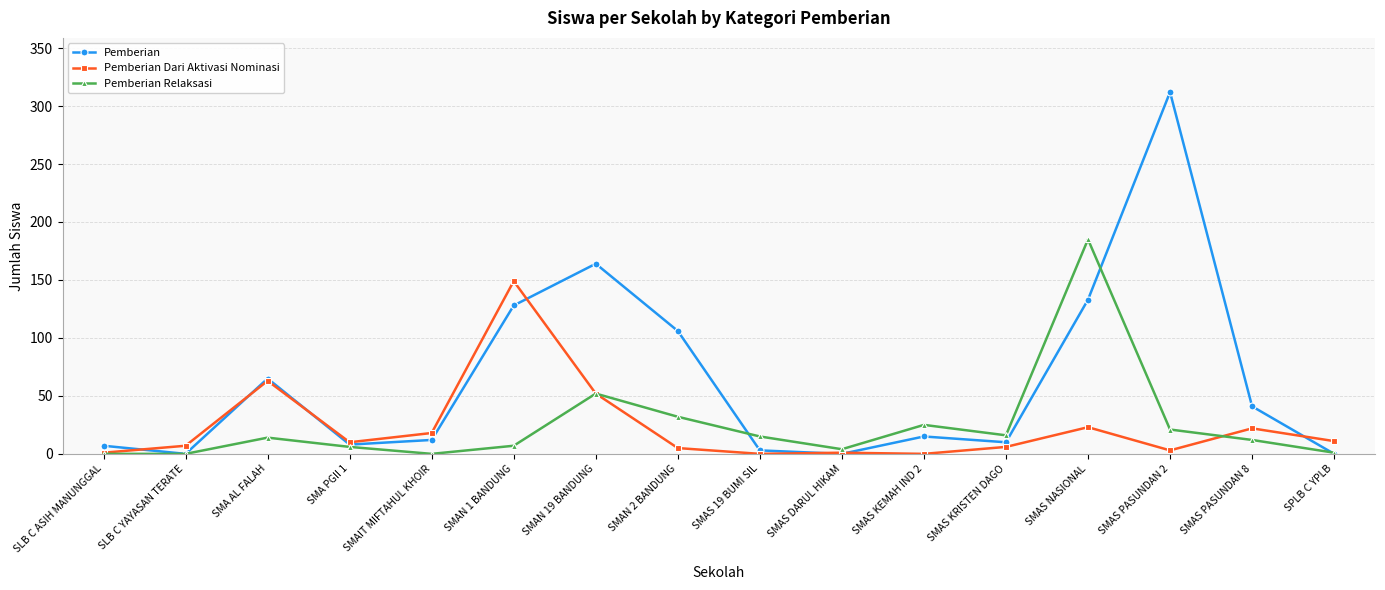

At which label does Pemberian first exceed 15?

SMA AL FALAH